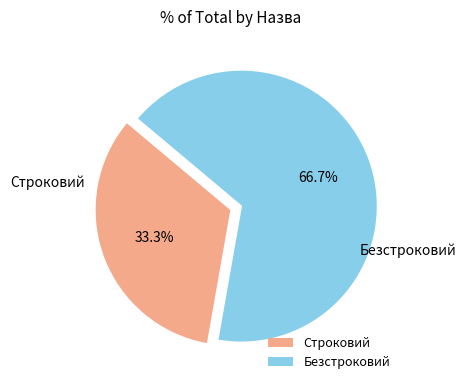

Which slice represents more than half of the pie?

Безстроковий